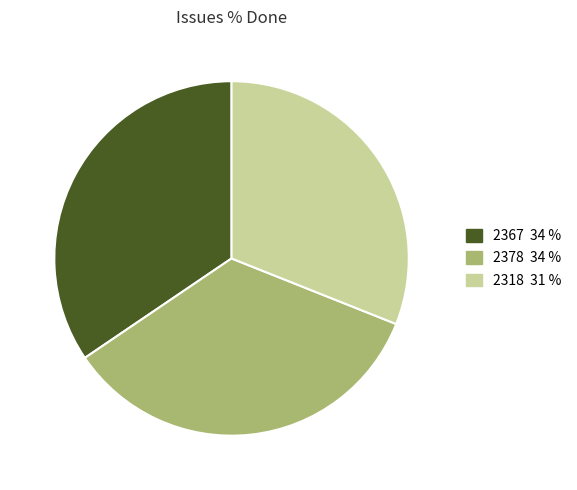

Is there a majority slice in this chart?

No